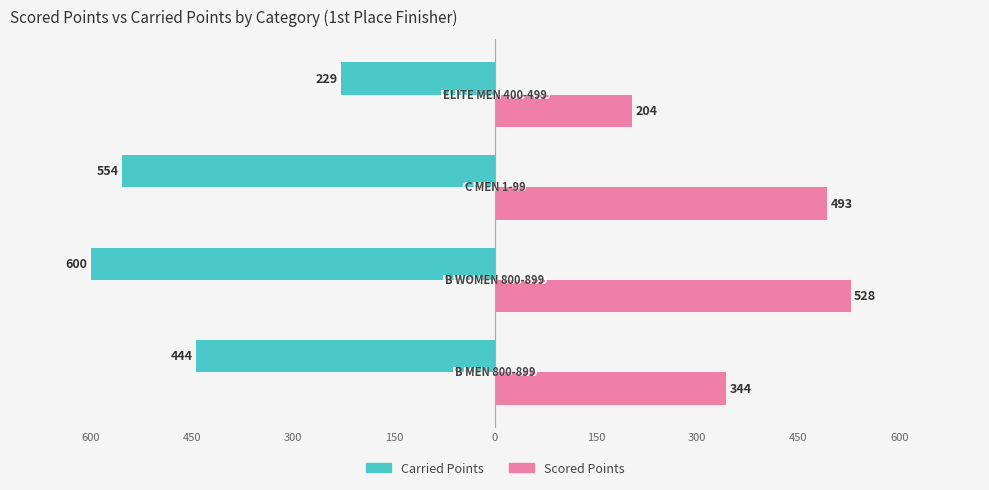

What are all the series names shown in the legend?

Carried Points, Scored Points